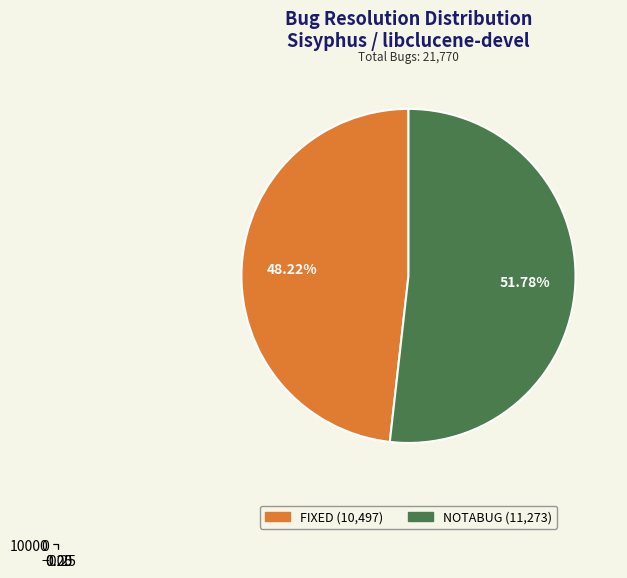

Rank the categories by value from lowest to highest.

FIXED, NOTABUG